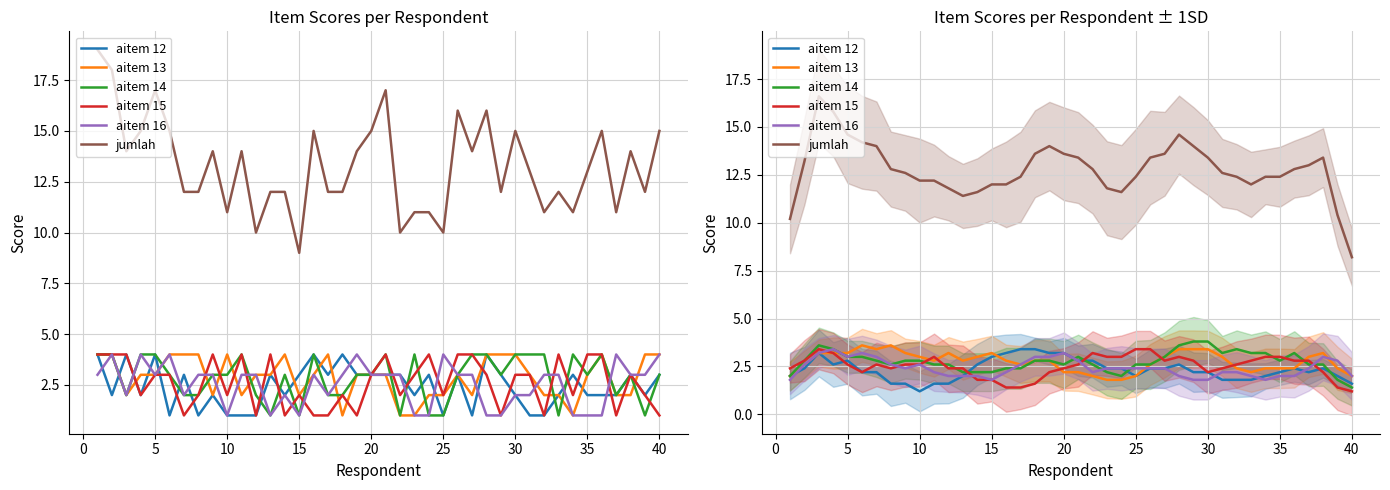

How many intersections are there between aitem 12 and aitem 15?

6